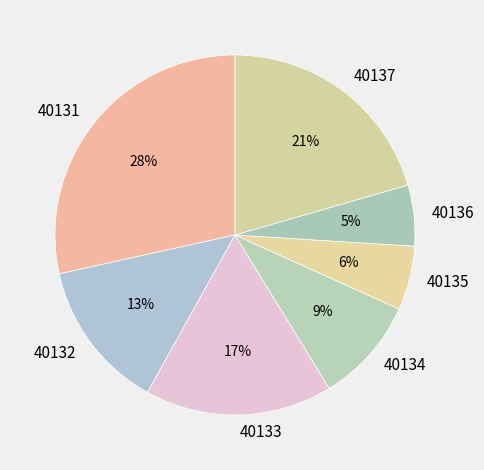

Is the sum of 40132 and 40133 greater than half?

No